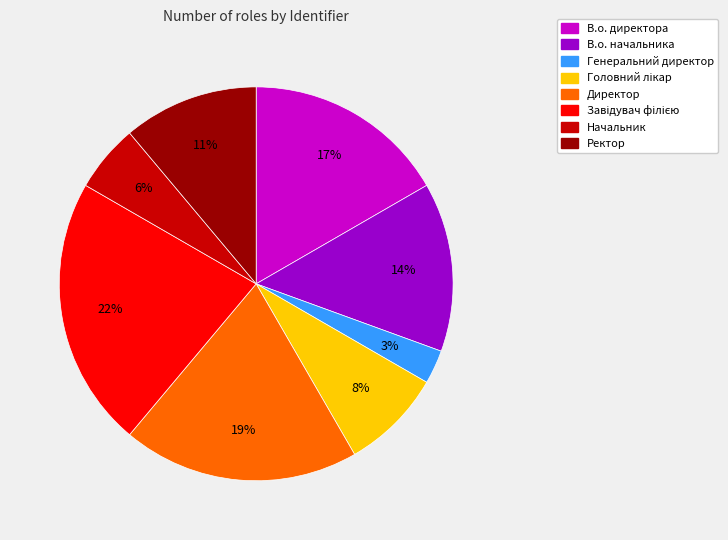

Does any single category account for the majority?

No